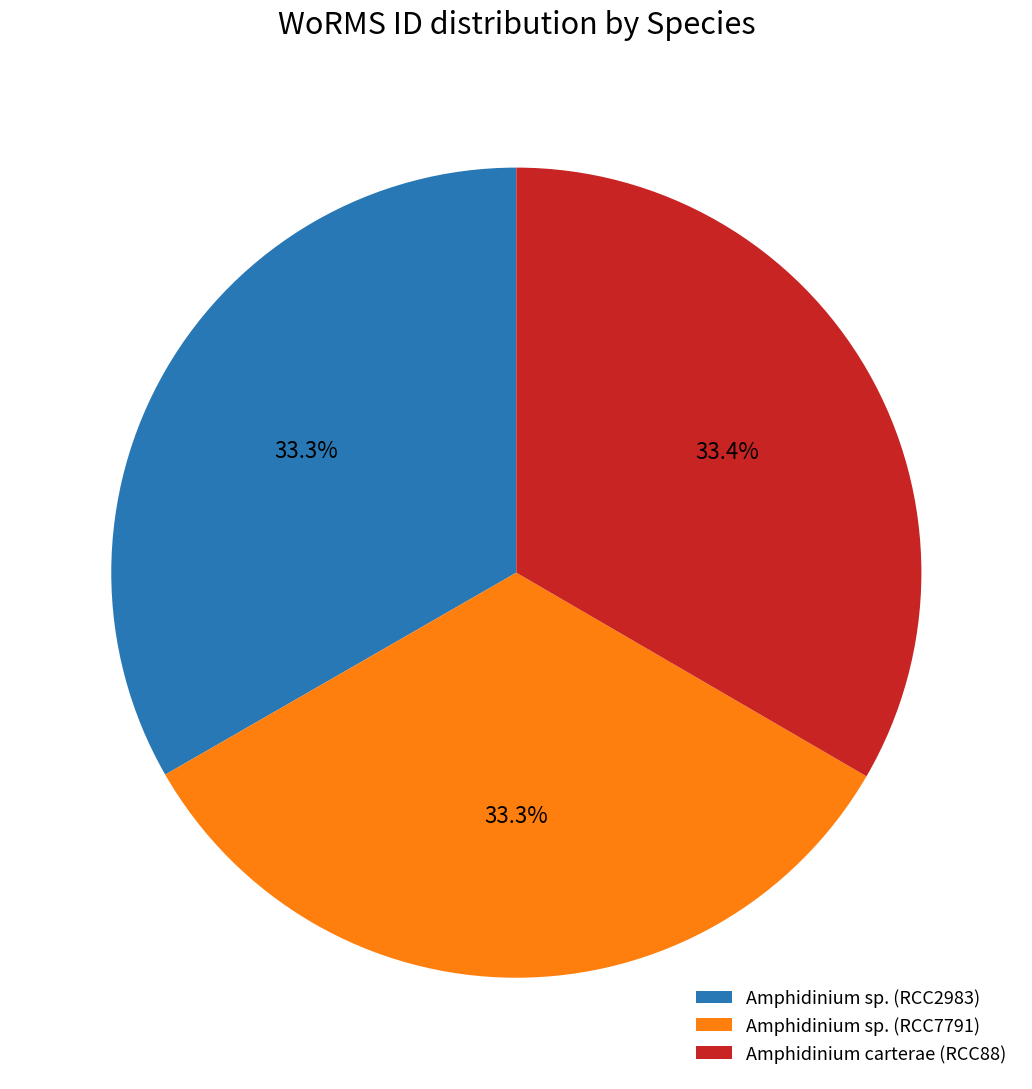

Approximately how many times larger is the value at Amphidinium carterae (RCC88) compared to Amphidinium sp. (RCC7791)?

1.0